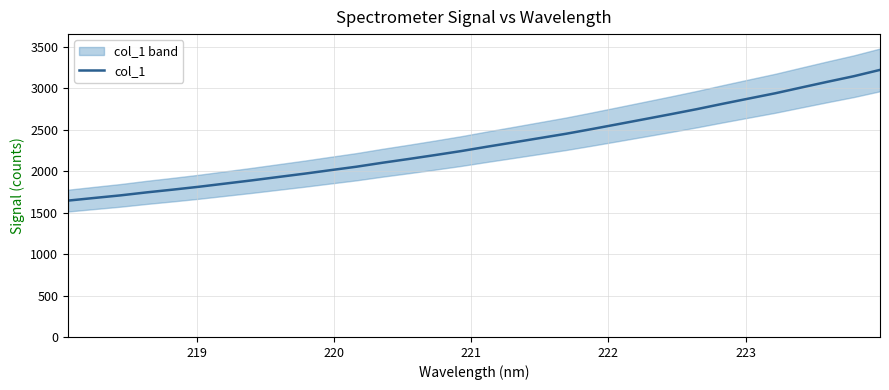

What is the value of the 25th point from the left?

2748.3